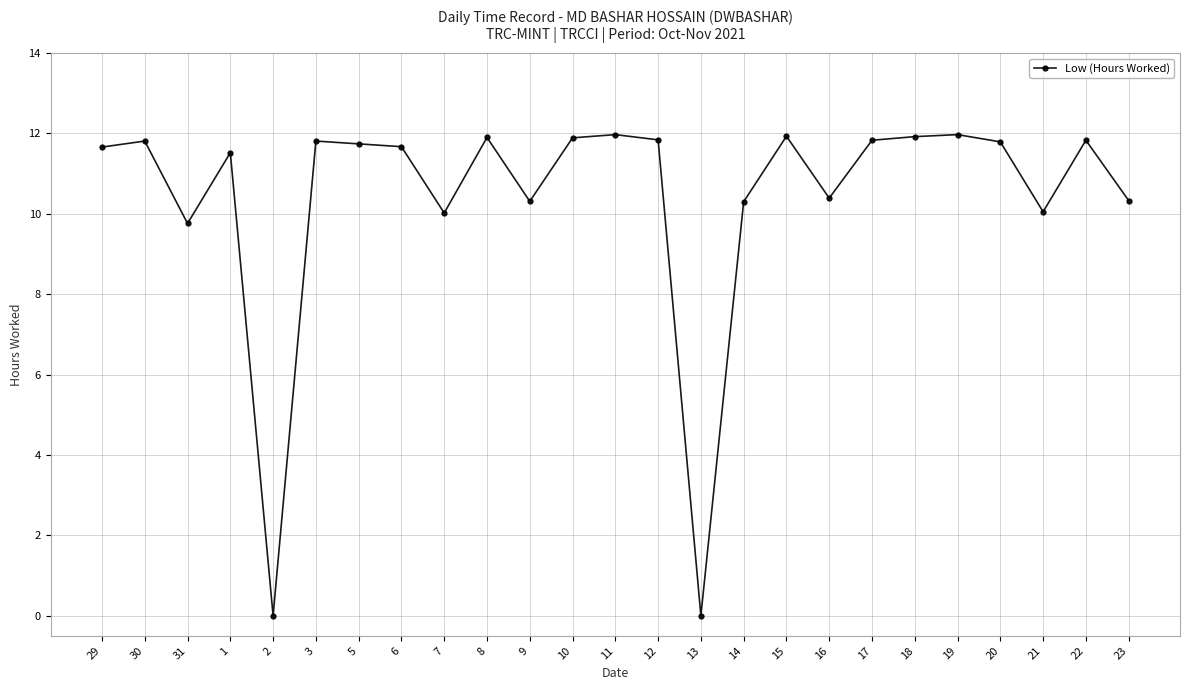

What position from the left is 1?

4